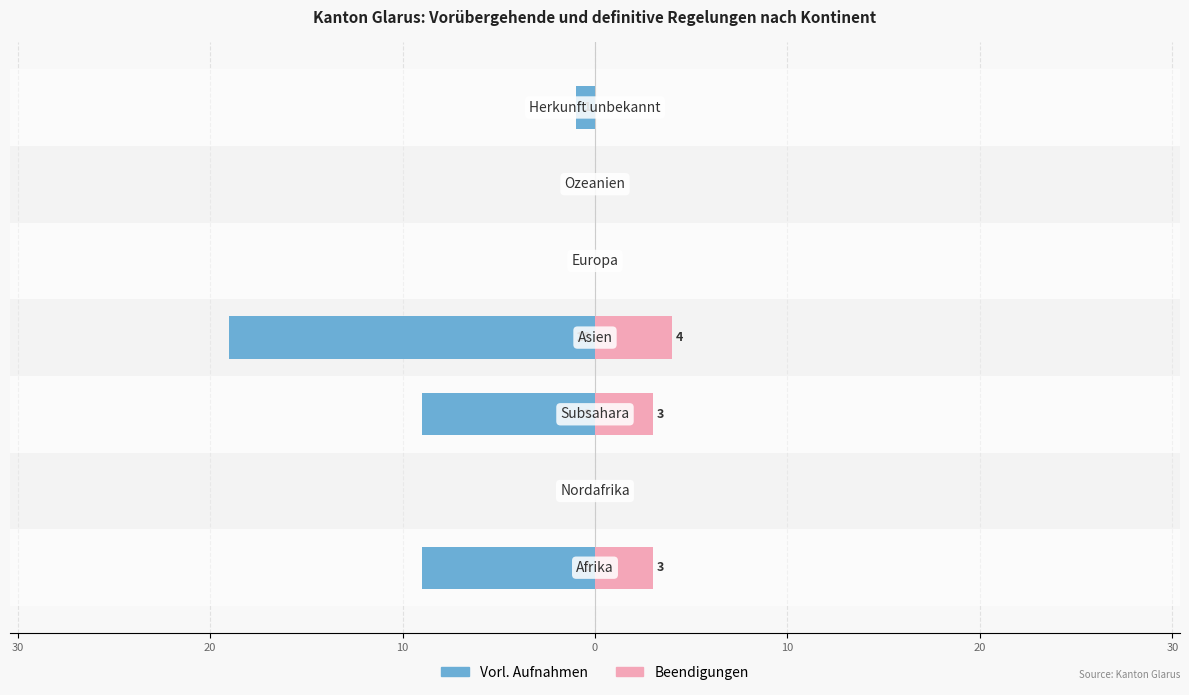

Count the number of data series in this chart.

2